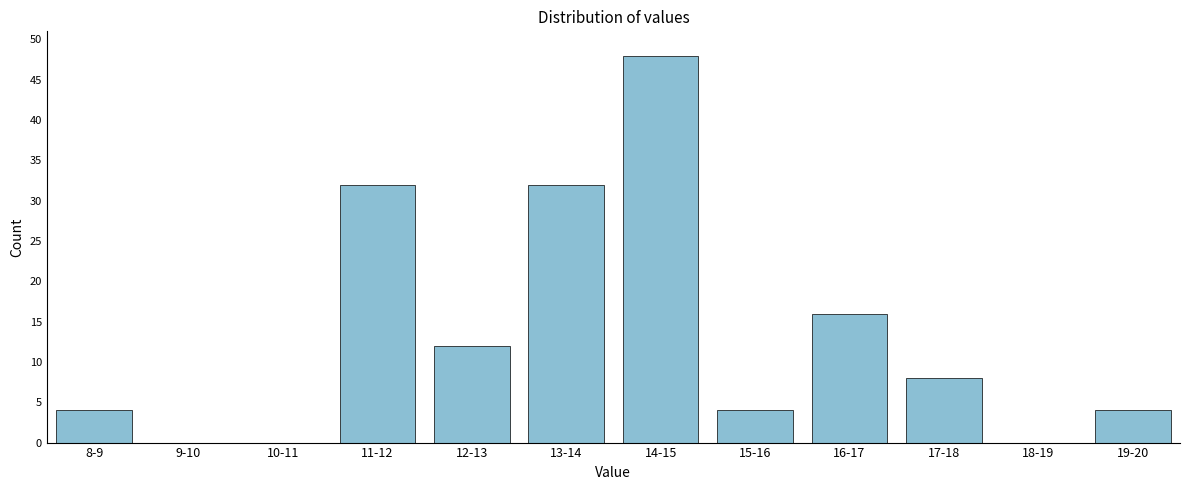

Reading left to right, list all the values displayed in this chart.

8-9=4	9-10=0	10-11=0	11-12=32	12-13=12	13-14=32	14-15=48	15-16=4	16-17=16	17-18=8	18-19=0	19-20=4